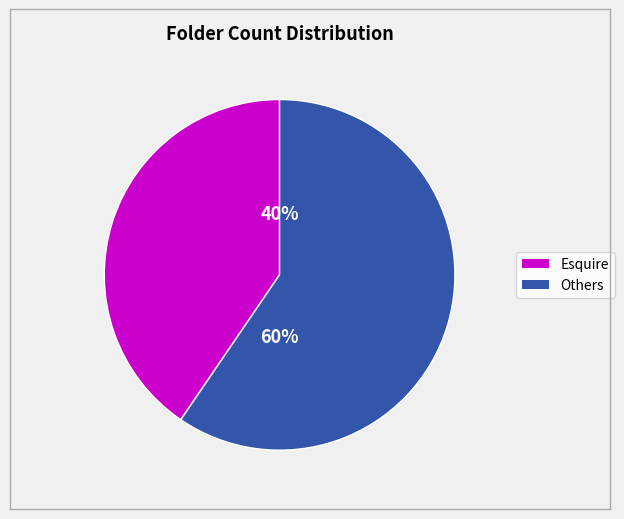

Does any single category account for the majority?

Yes